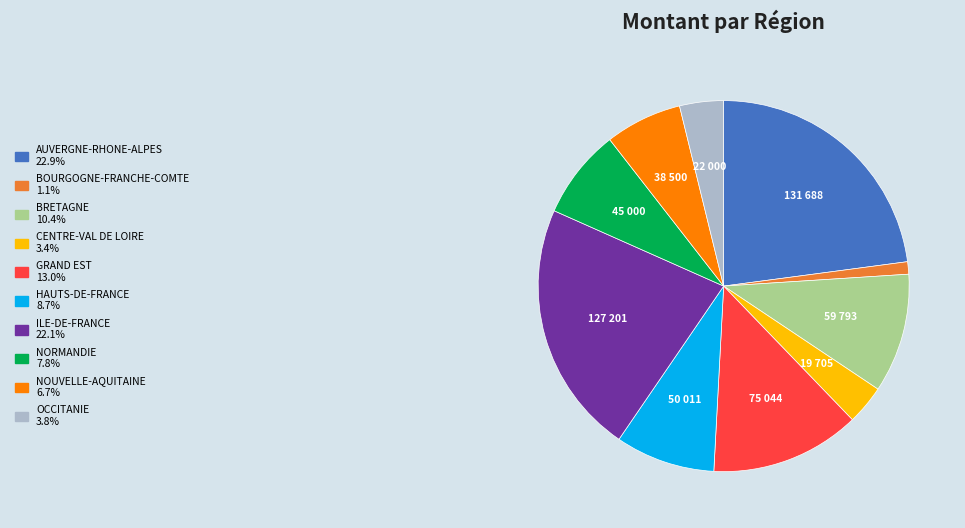

Combined, do HAUTS-DE-FRANCE and ILE-DE-FRANCE account for over 50%?

No